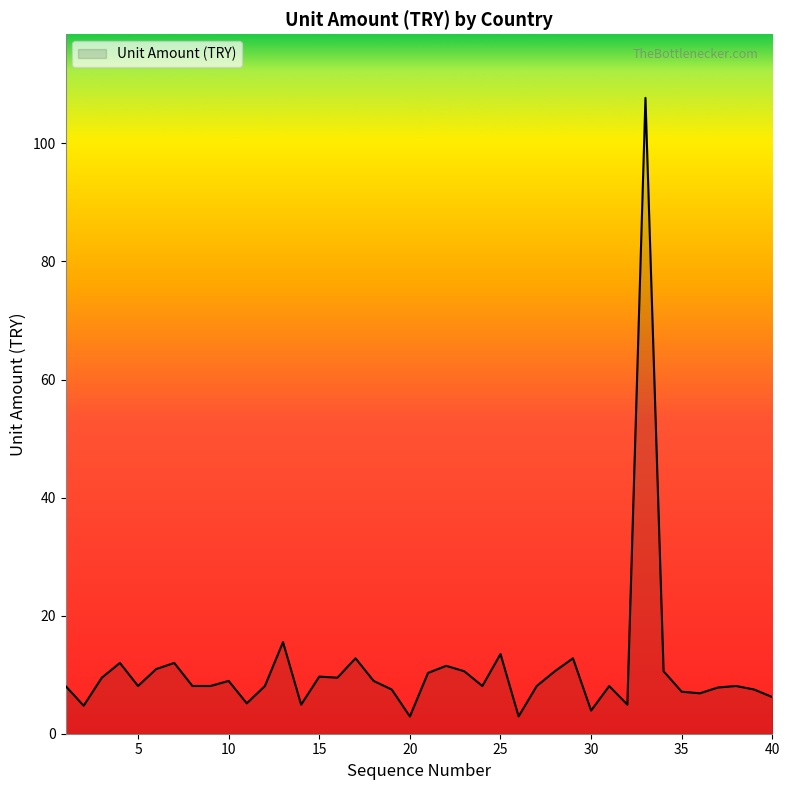

What is the difference between the maximum and minimum values?

104.8